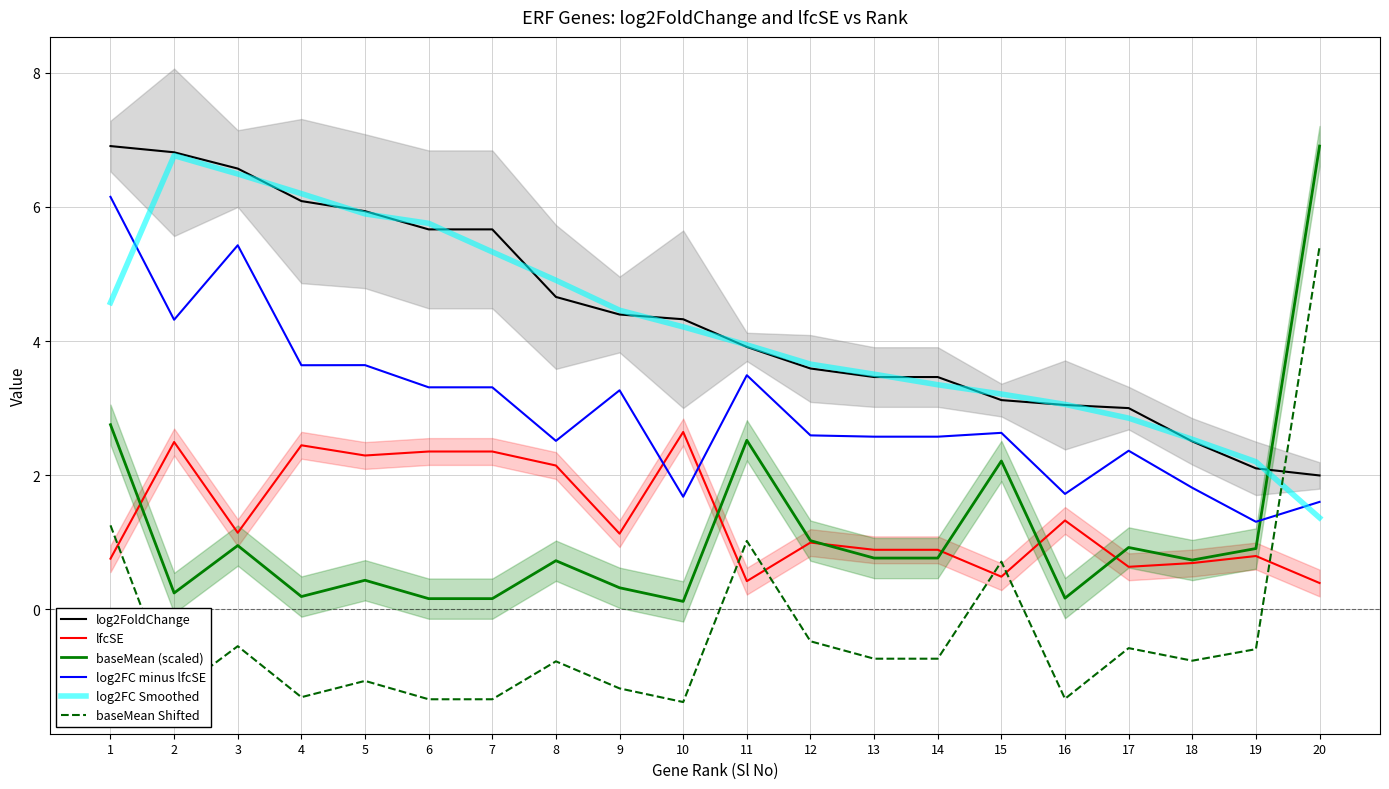

What value does the baseMean Shifted series have at 4?

-1.3